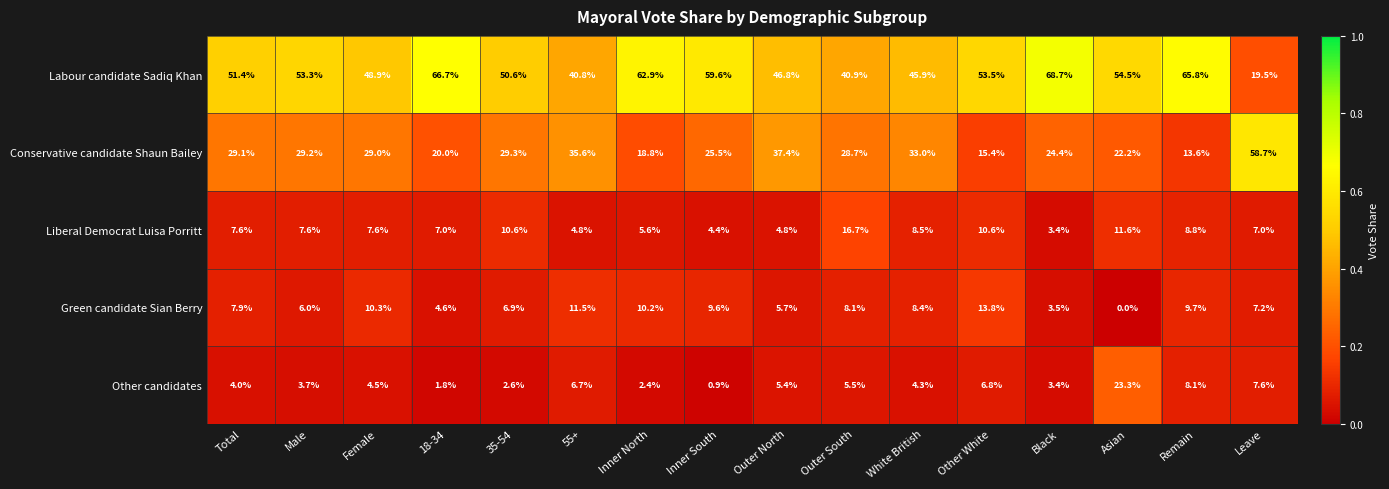

At how many categories does at least one series exceed 0?

16